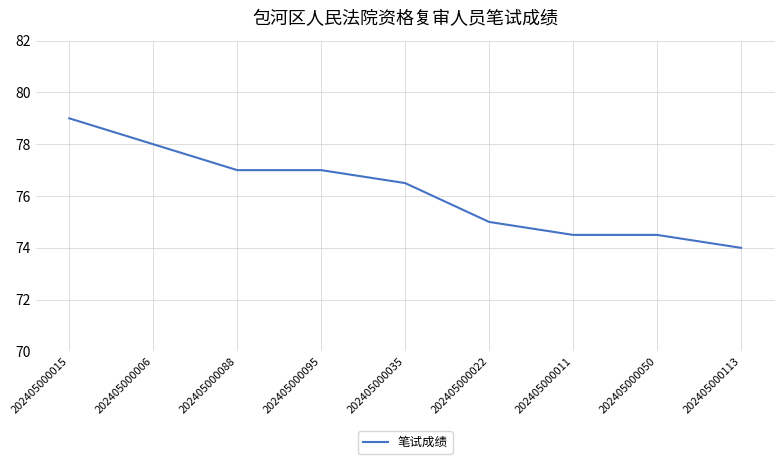

At which label is the value closest to 76?

202405000035